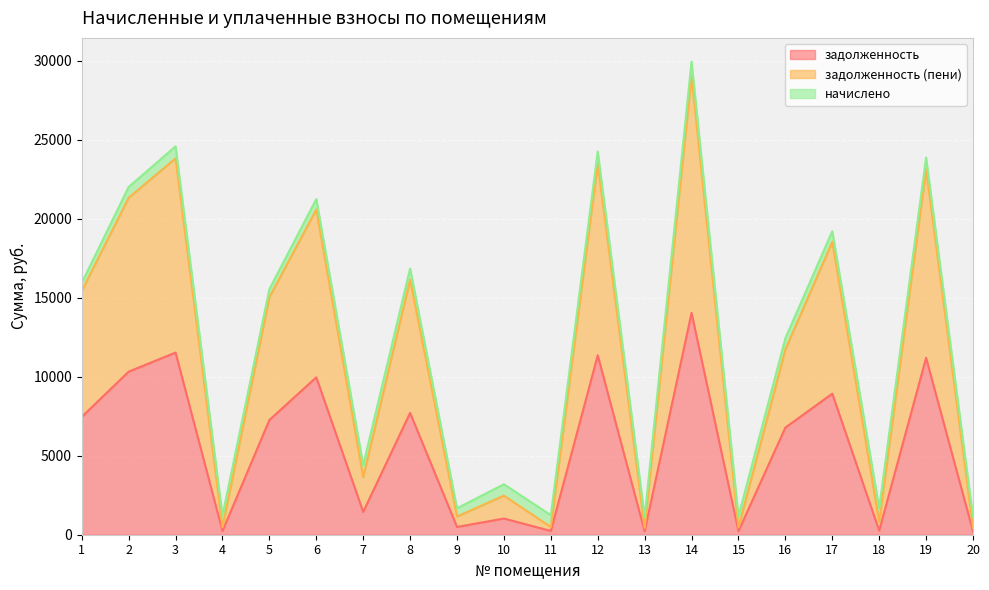

True or false: задолженность (пени) and задолженность intersect in this chart.

False